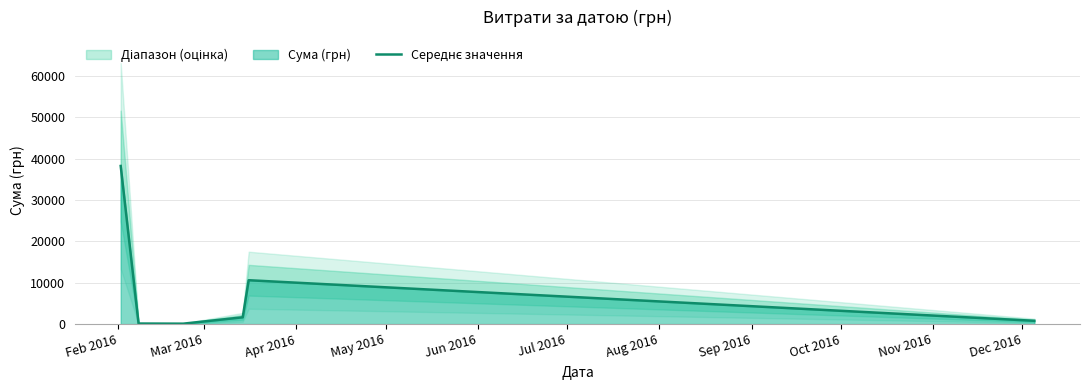

What is the value of the 3rd point from the left?

102.0